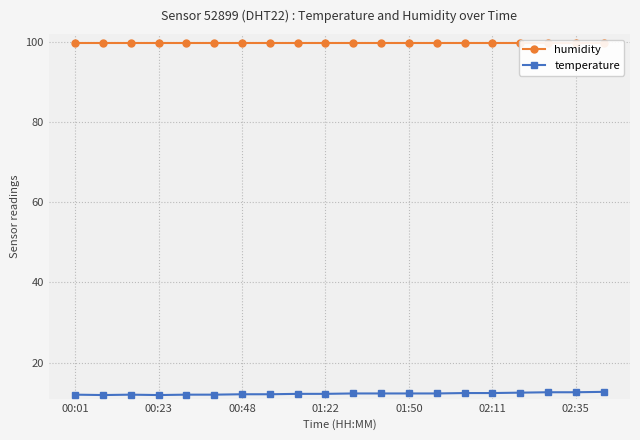

True or false: humidity has more than 2 points higher than both neighbors.

False